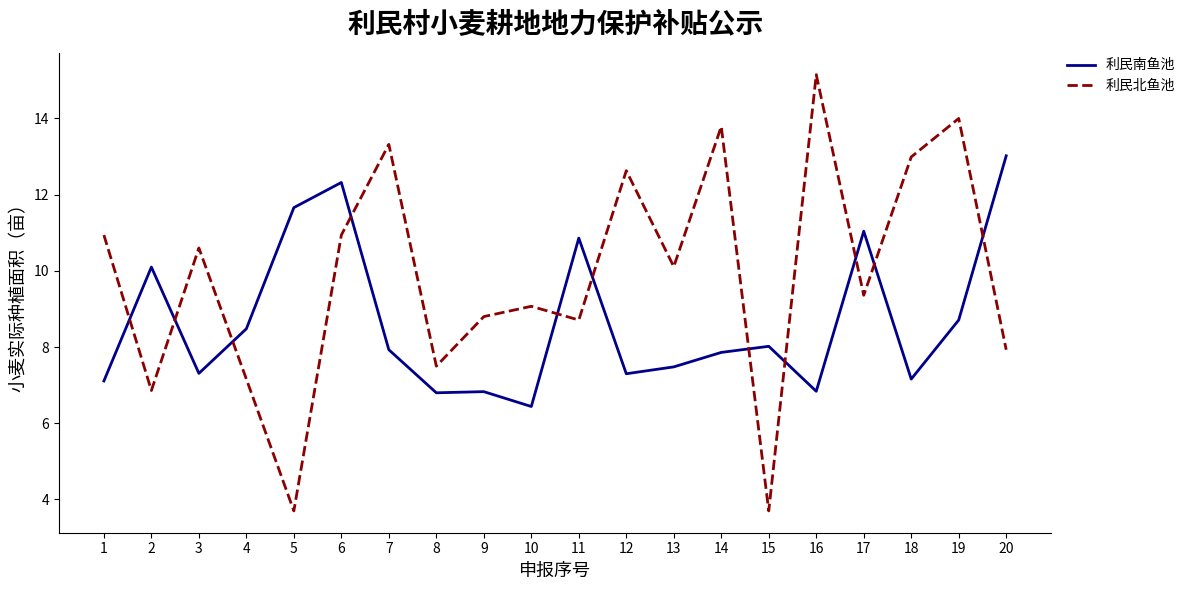

What is the difference between the second highest and minimum values in the 利民南鱼池 series?

5.9